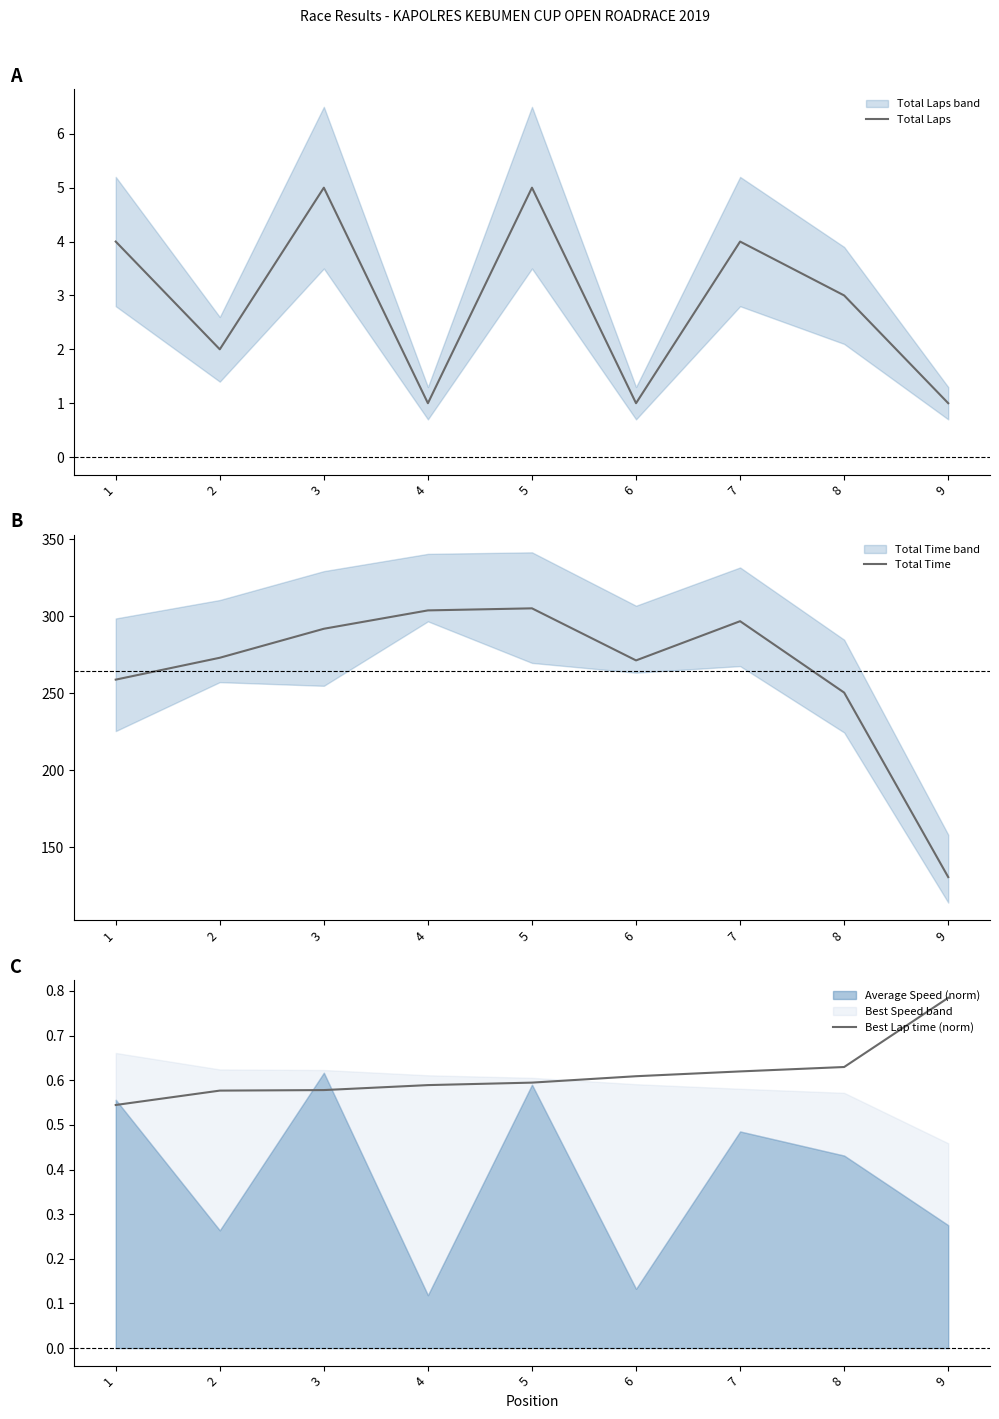

True or false: Best Lap time (norm) and Total Time cross at least once.

False